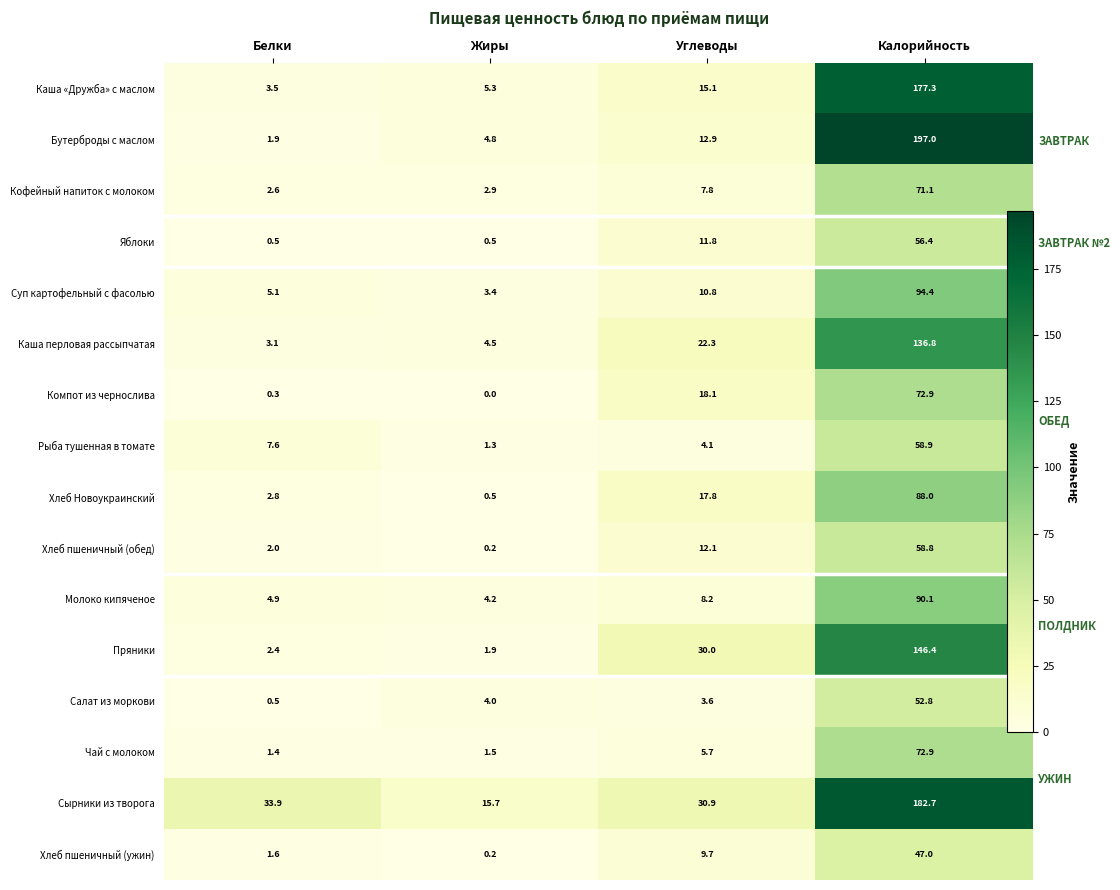

Which series has the widest spread of values?

Бутерброды с маслом